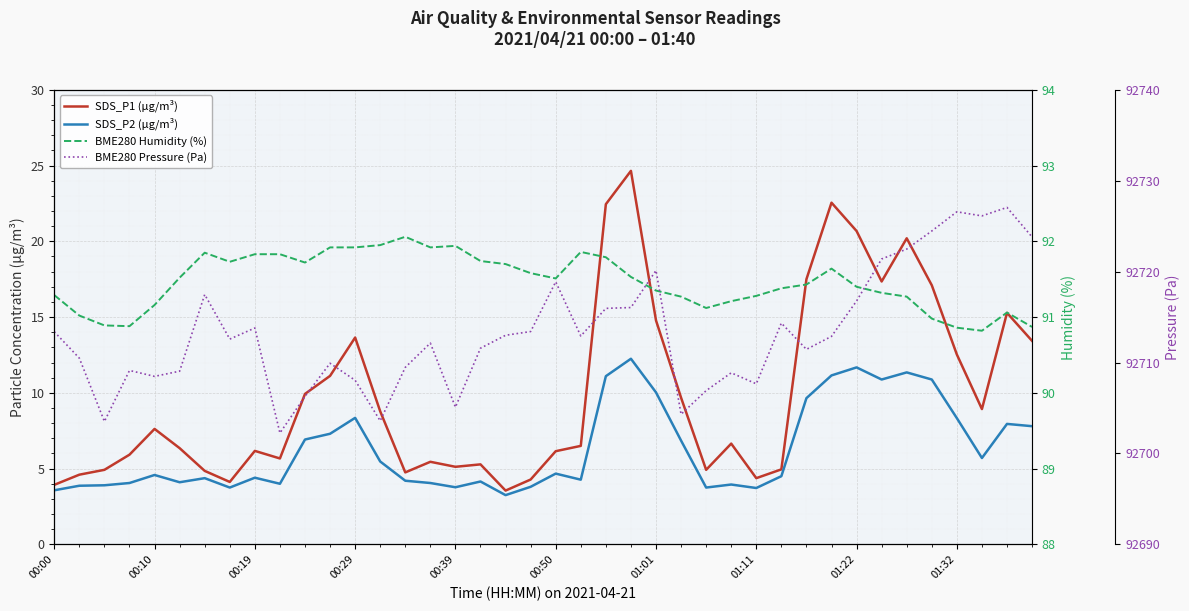

How many interior local valleys does the BME280 Pressure (Pa) series have?

11